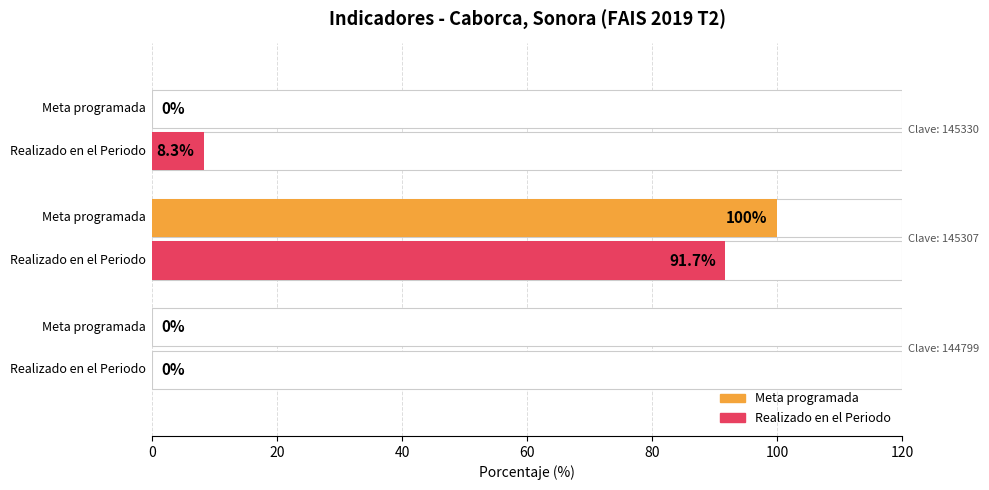

How many groups of bars are there?

3